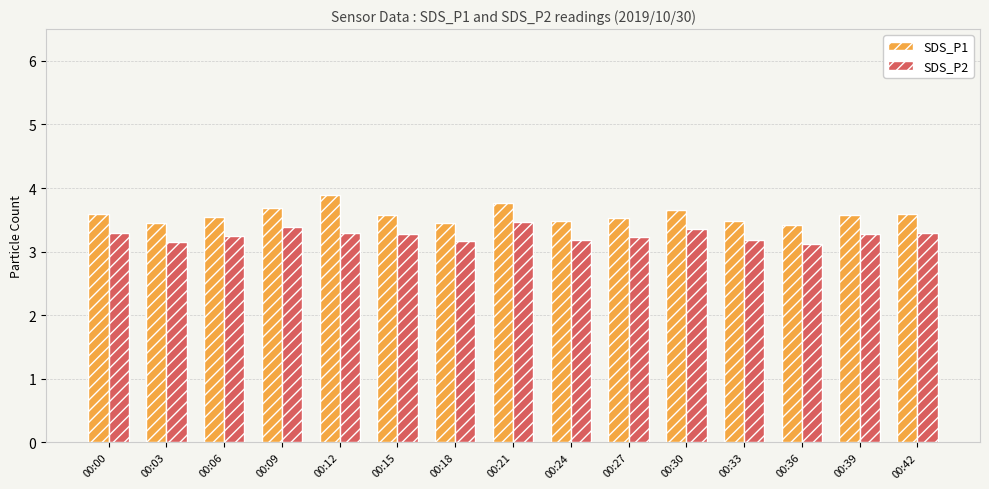

What is the sum of the SDS_P1 values at 00:12 and 00:09?

7.6